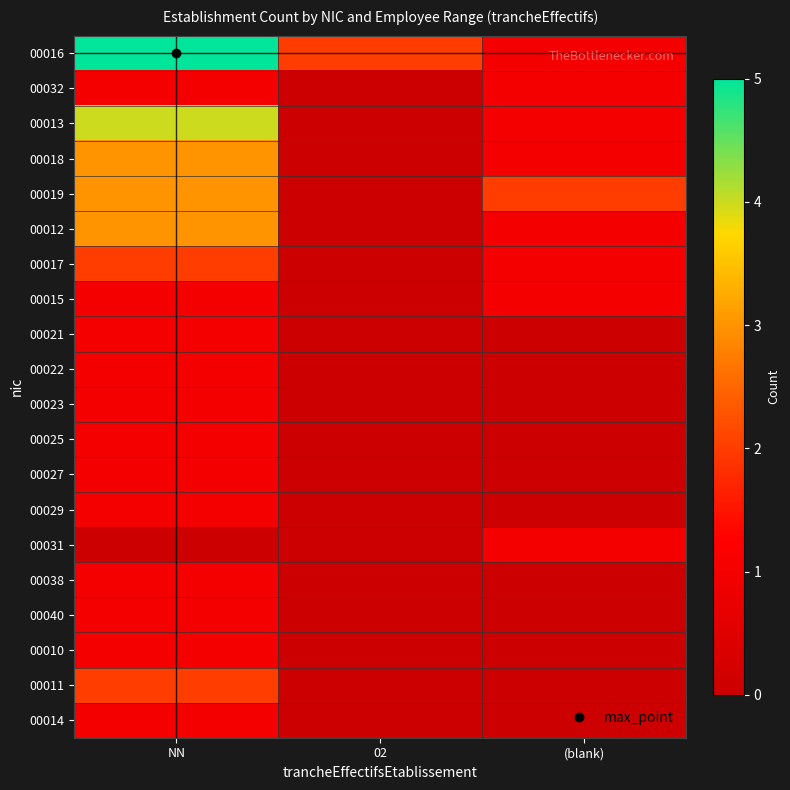

Reading left to right, what are all the values shown in this chart?

00016: NN=5	02=2	(blank)=1
00032: NN=1	02=0	(blank)=1
00013: NN=4	02=0	(blank)=1
00018: NN=3	02=0	(blank)=1
00019: NN=3	02=0	(blank)=2
00012: NN=3	02=0	(blank)=1
00017: NN=2	02=0	(blank)=1
00015: NN=1	02=0	(blank)=1
00021: NN=1	02=0	(blank)=0
00022: NN=1	02=0	(blank)=0
00023: NN=1	02=0	(blank)=0
00025: NN=1	02=0	(blank)=0
00027: NN=1	02=0	(blank)=0
00029: NN=1	02=0	(blank)=0
00031: NN=0	02=0	(blank)=1
00038: NN=1	02=0	(blank)=0
00040: NN=1	02=0	(blank)=0
00010: NN=1	02=0	(blank)=0
00011: NN=2	02=0	(blank)=0
00014: NN=1	02=0	(blank)=0